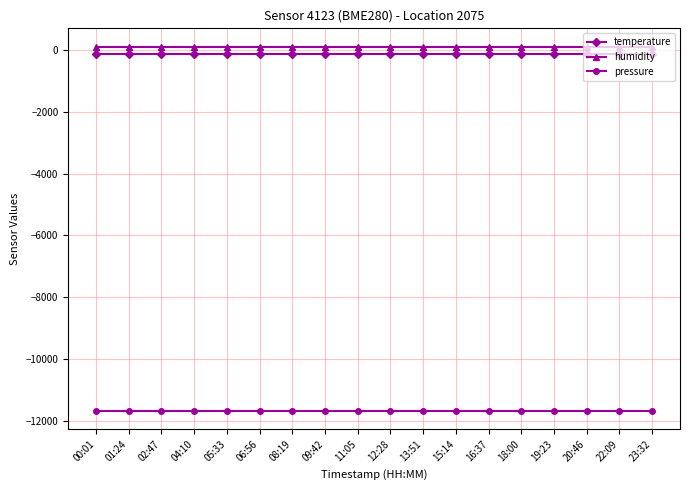

Is the value of humidity at 08:19 greater than the value of pressure at 18:00?

Yes